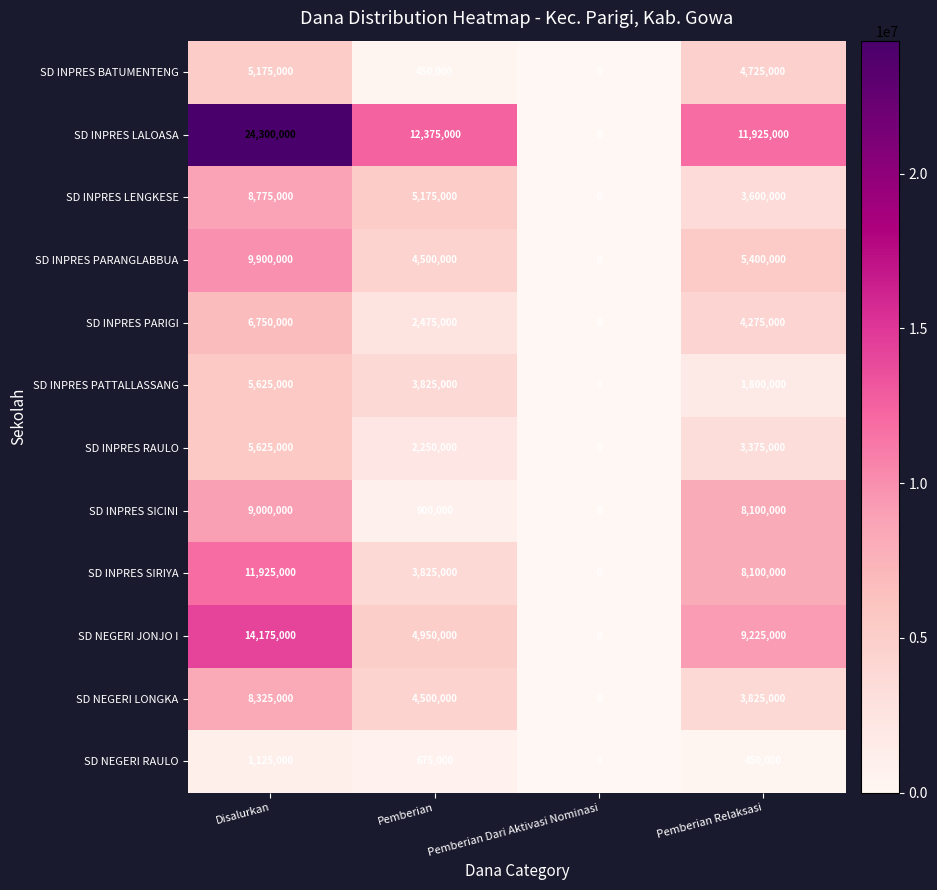

Which series has the largest total across all categories?

SD INPRES LALOASA